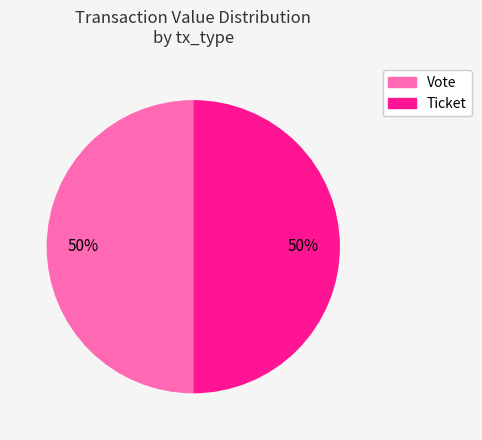

Is it true that Ticket is 59% of the pie?

False